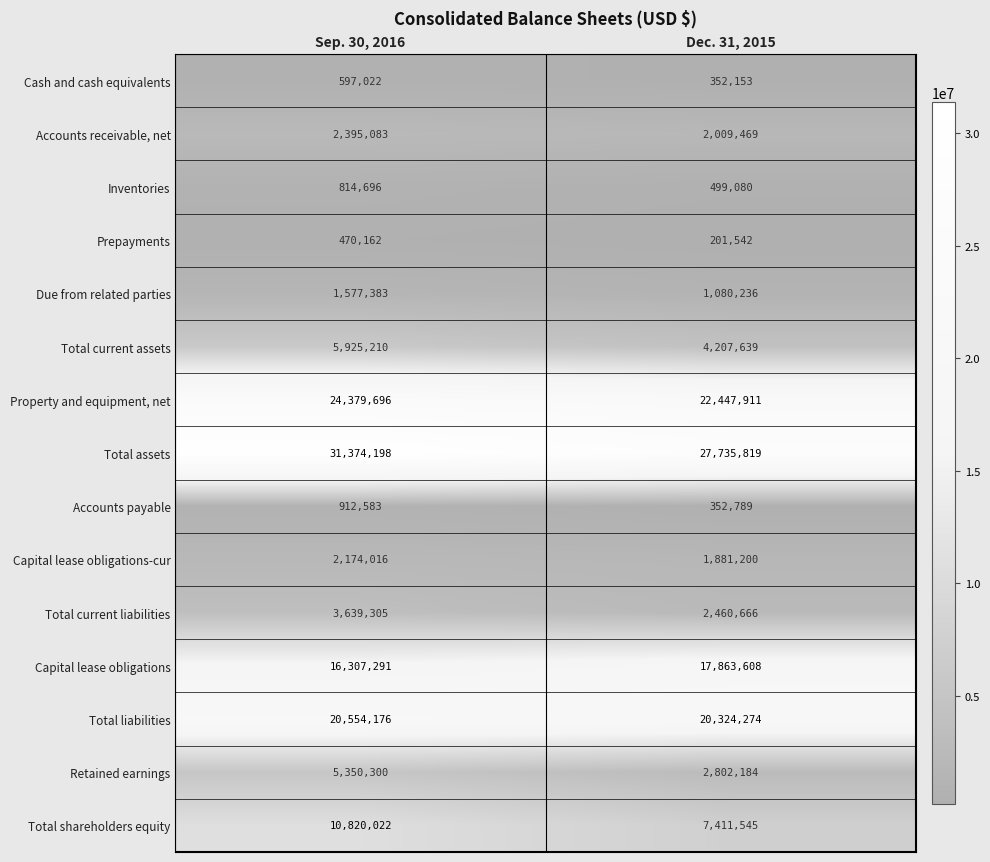

Which series has the largest total across all categories?

Total assets